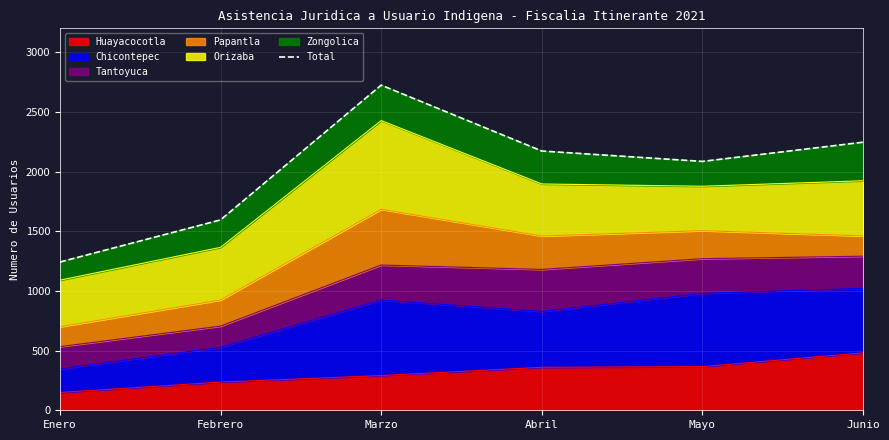

Reading left to right, list all the values displayed in this chart.

1242	1595	2724	2172	2085	2246